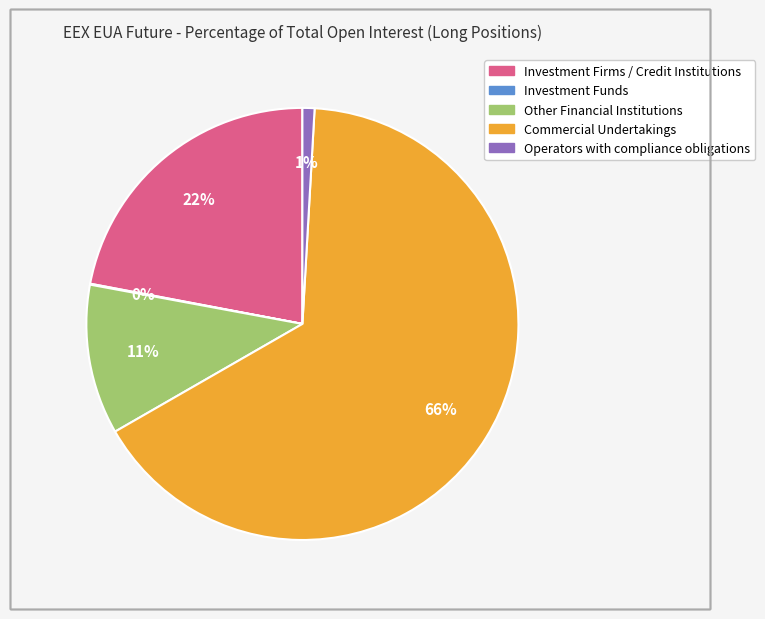

What is the largest slice in the pie chart?

Commercial Undertakings